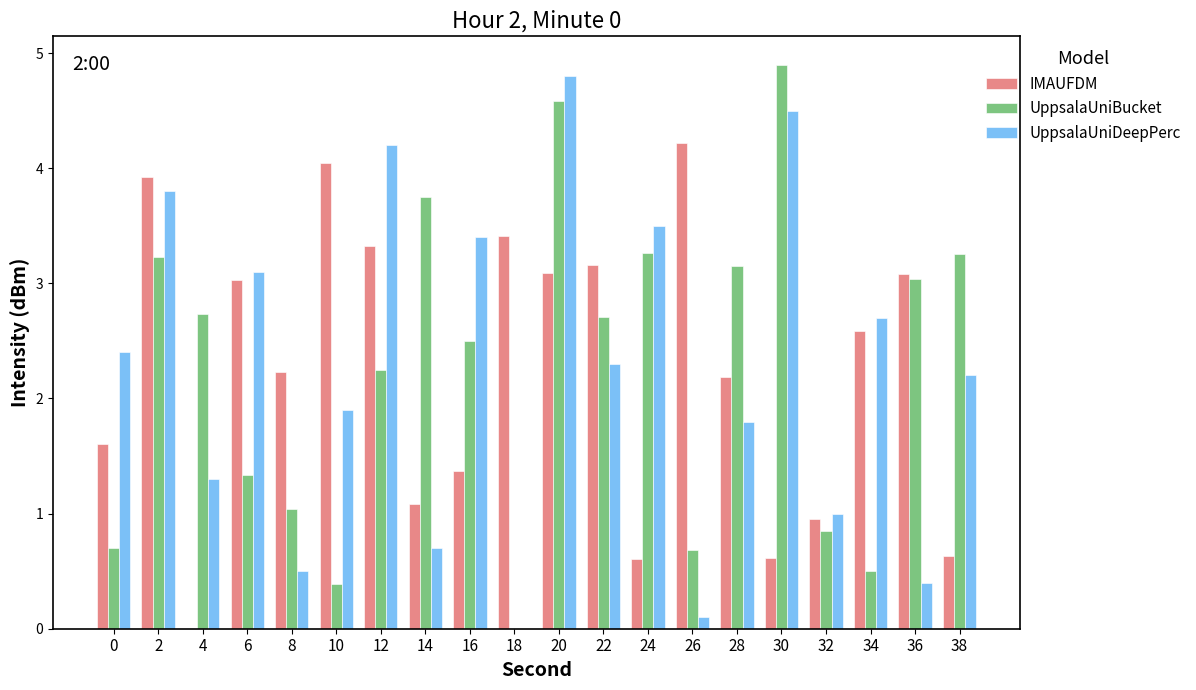

What is the highest value of the UppsalaUniBucket series?

4.9